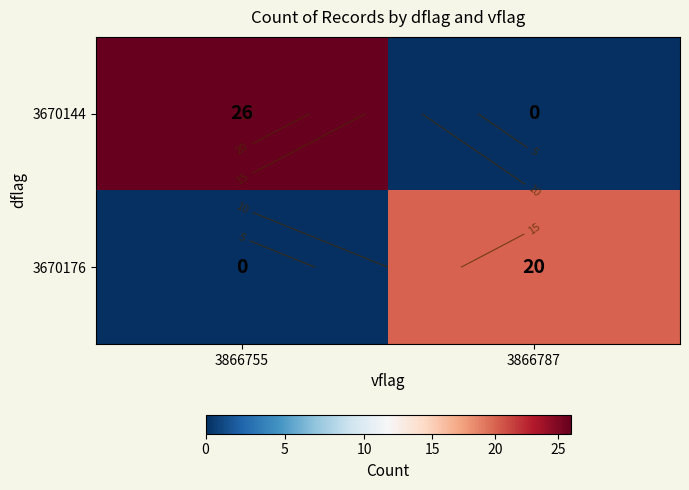

The value of 3670144 at 3866755 is 7. True or false?

False